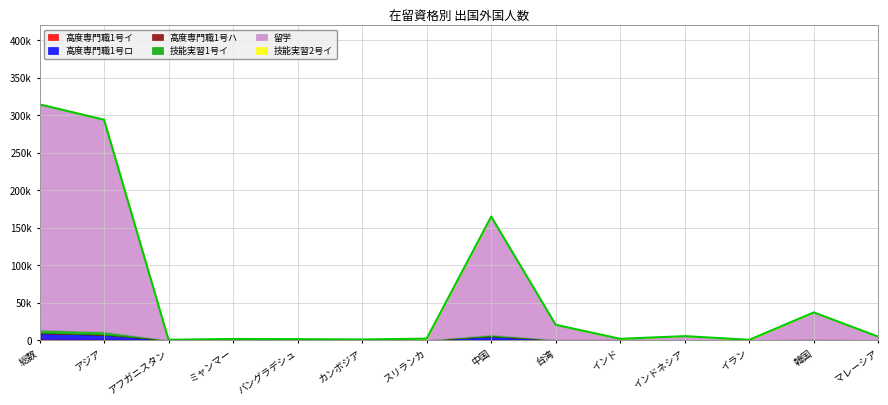

The 高度専門職1号ハ series shows 0 at スリランカ. True or false?

True